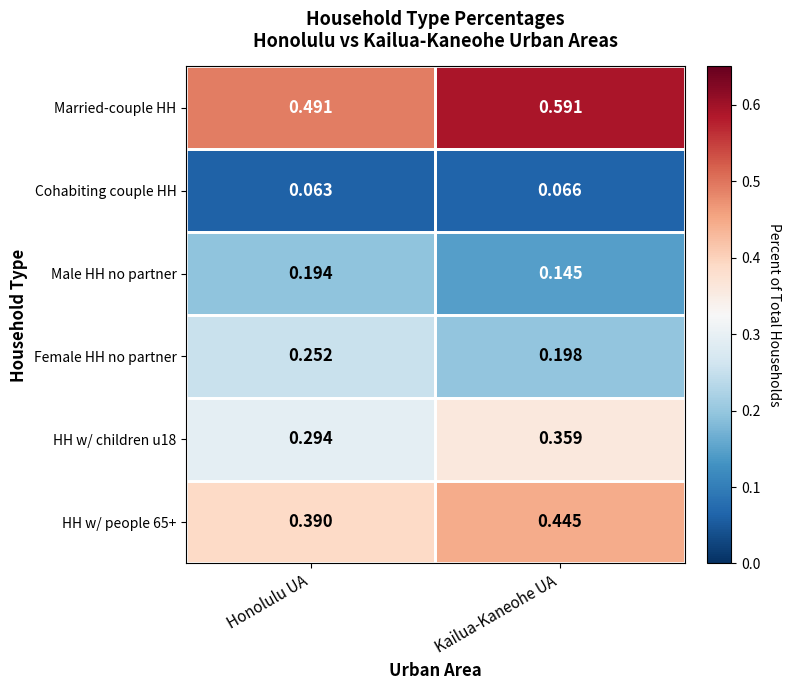

List the labels in order of Married-couple HH value, smallest first.

Honolulu UA, Kailua-Kaneohe UA